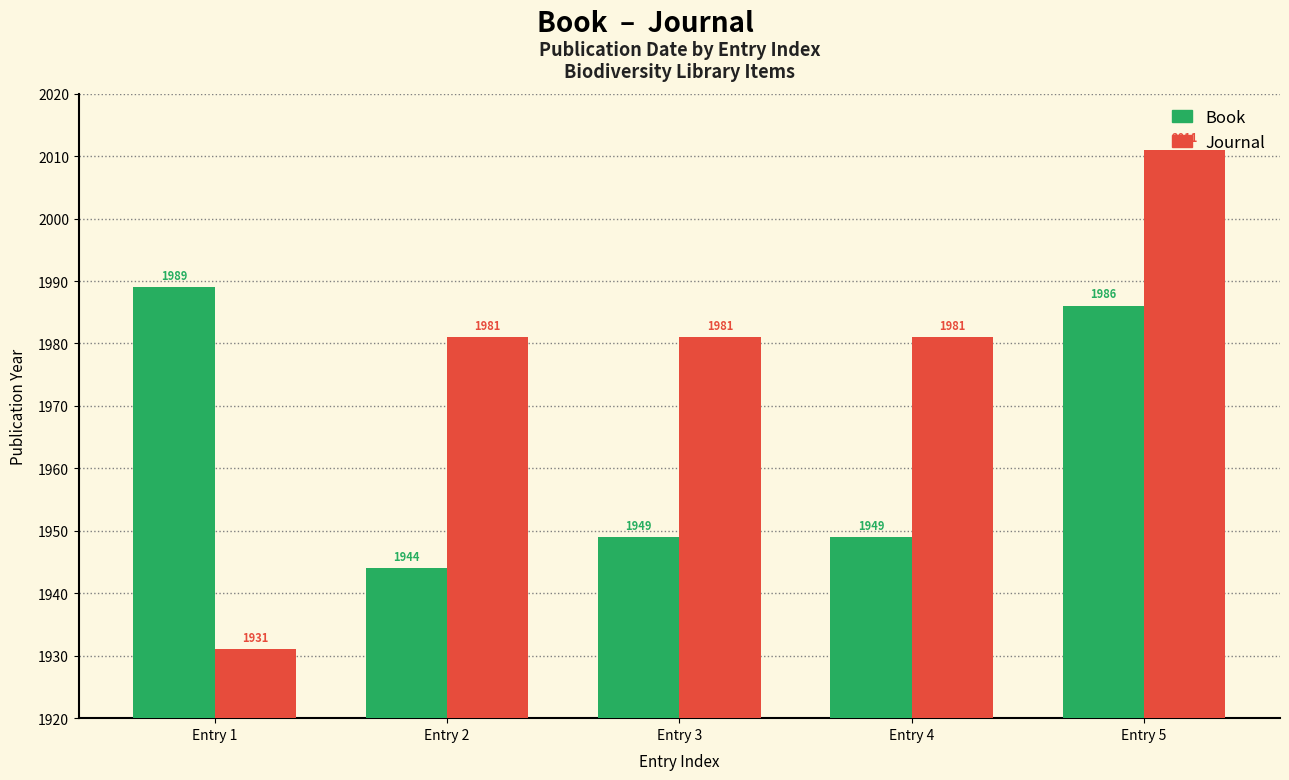

The value of Journal at Entry 4 is 2913. True or false?

False